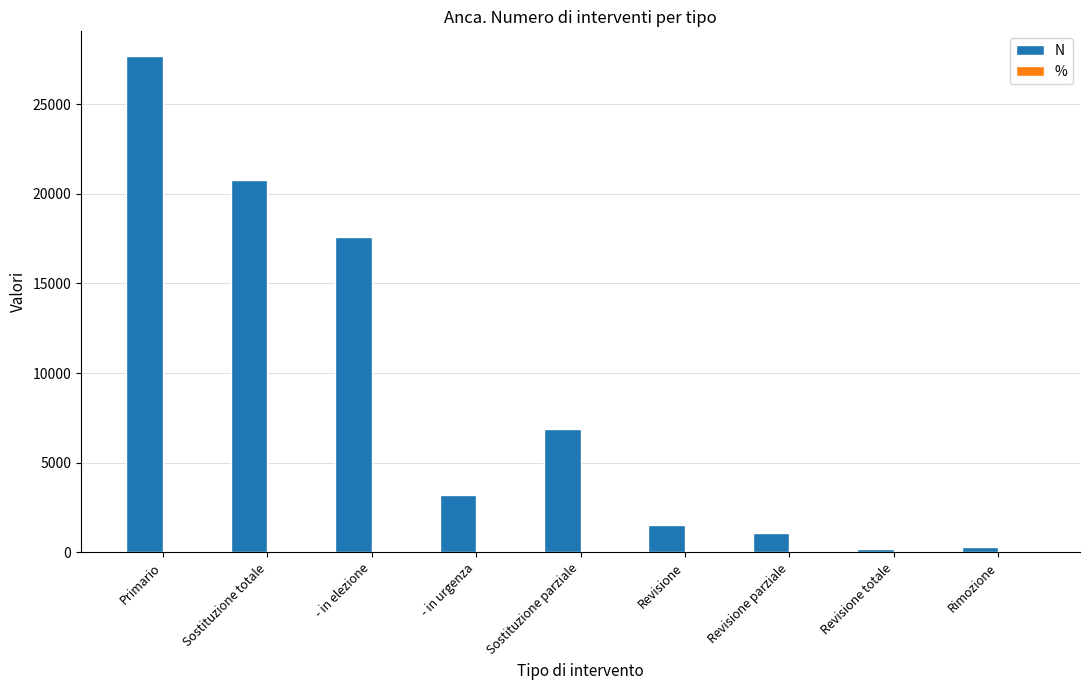

What is the sum of all N values?

79258.0